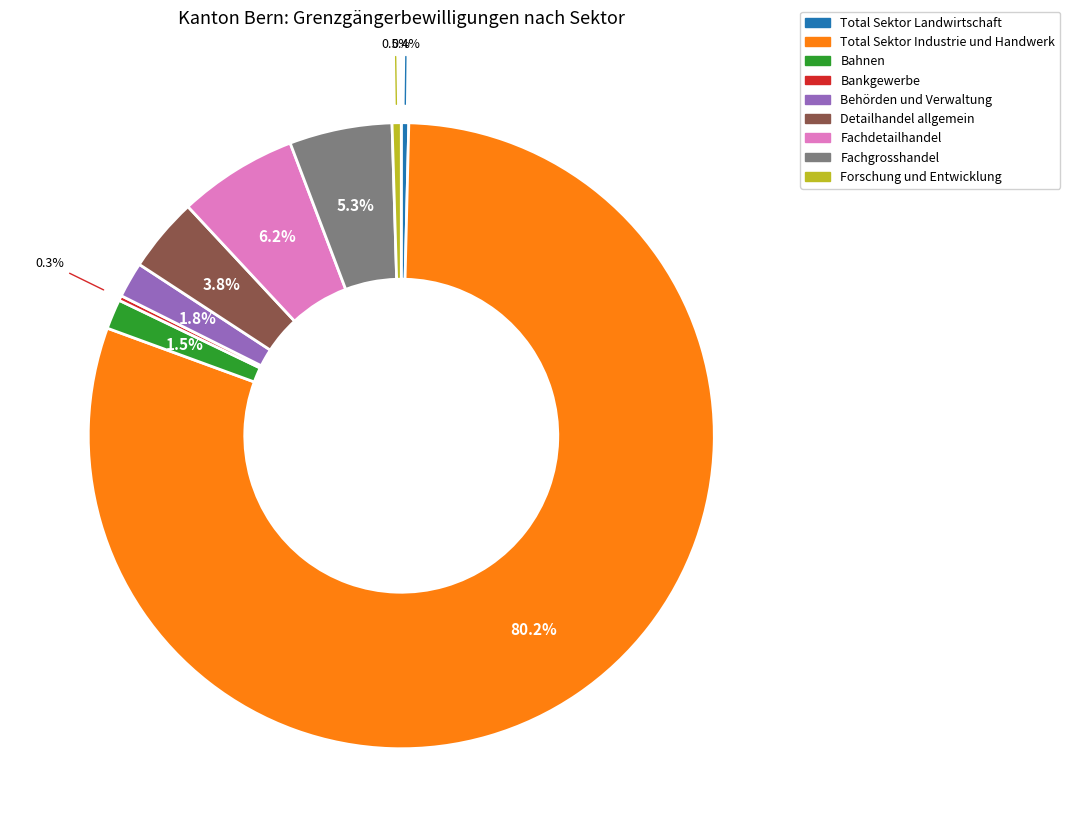

Which category has the biggest portion of the pie?

Total Sektor Industrie und Handwerk